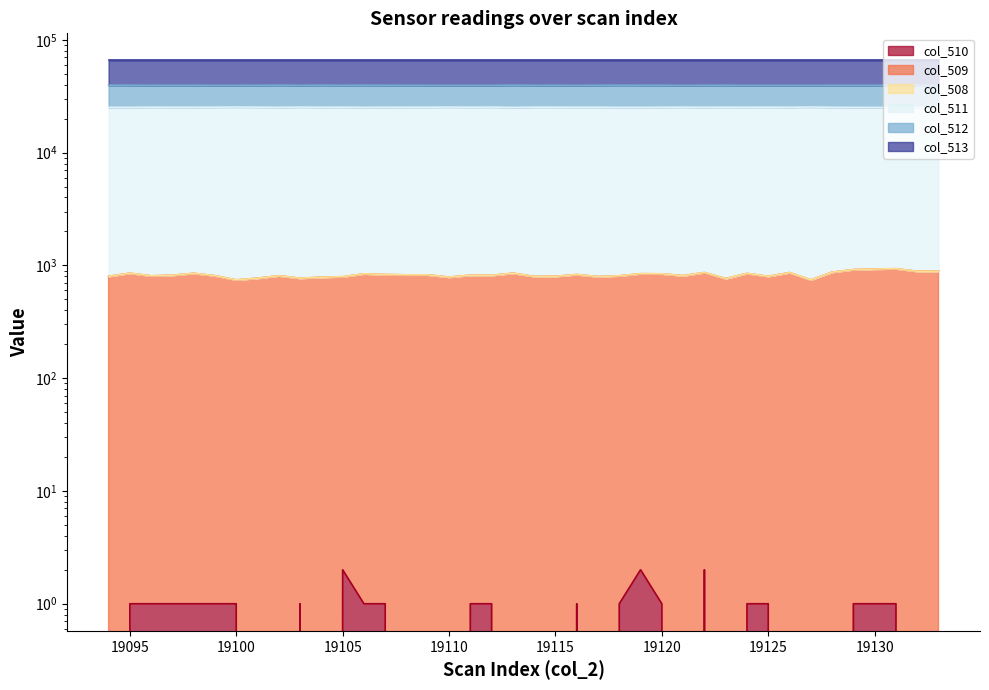

At which label does col_511 first exceed 25237?

19096